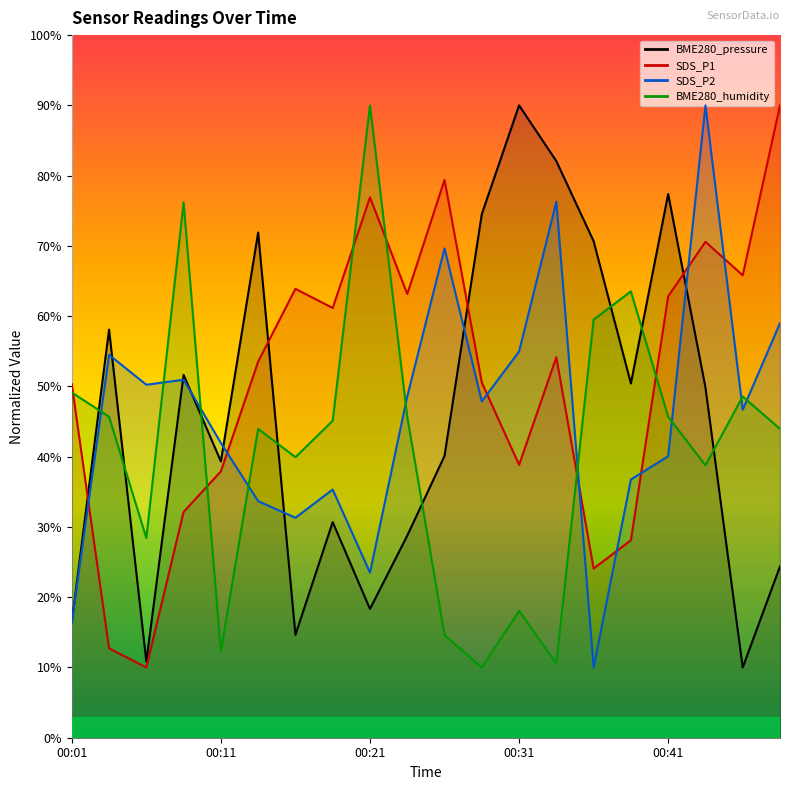

Does the chart have visible grid lines?

No